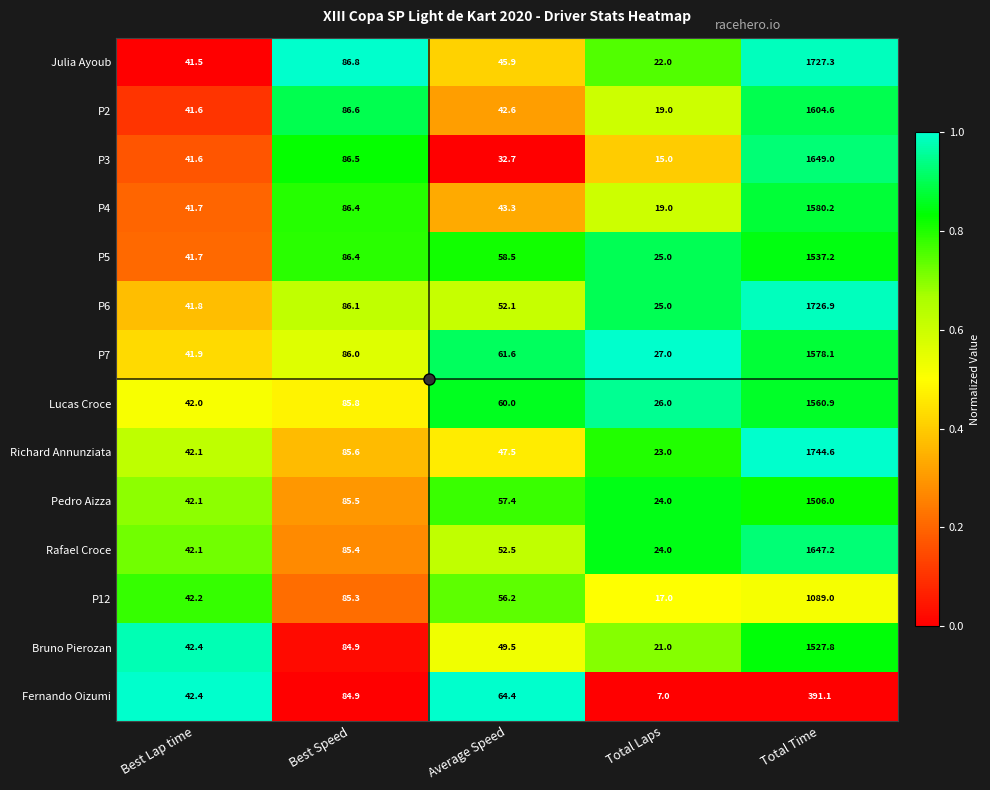

Between Best Lap time and Best Speed, which series saw the biggest shift?

Julia Ayoub